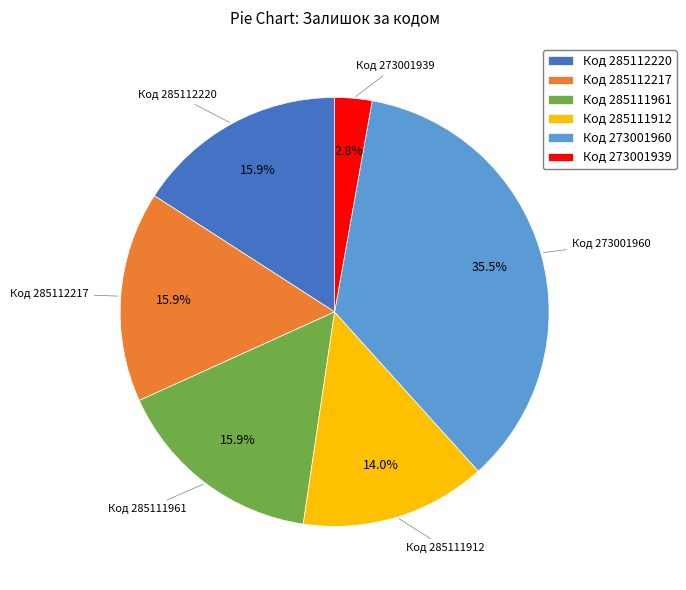

How much of the chart is everything except Код 273001939?

97.2%